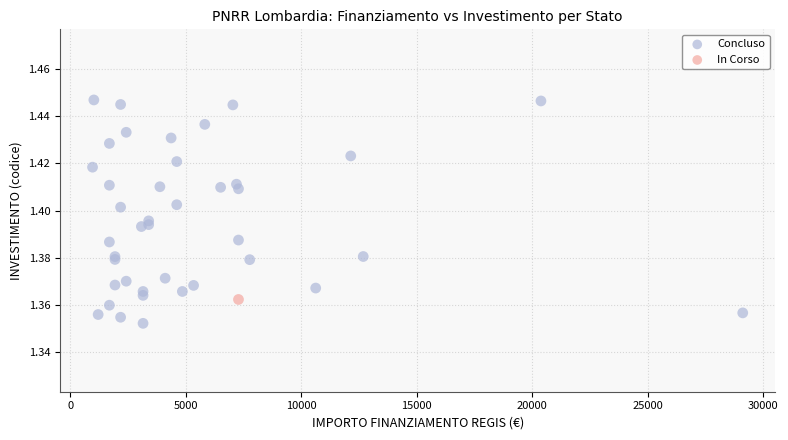

What are all the series names shown in the legend?

Concluso, In Corso